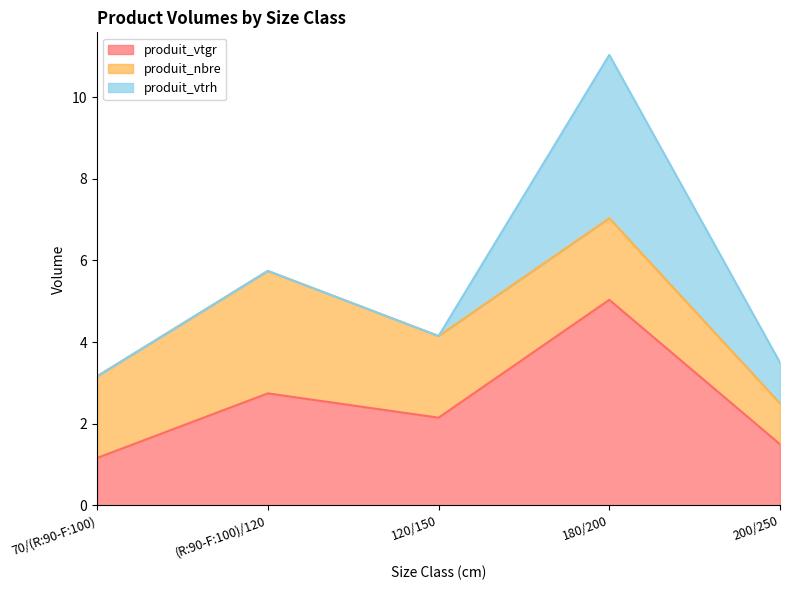

Reading left to right, transcribe all the data shown in this chart.

produit_vtgr: 70/(R:90-F:100)=1.2	(R:90-F:100)/120=2.7	120/150=2.1	180/200=5.0	200/250=1.5
produit_nbre: 70/(R:90-F:100)=2.0	(R:90-F:100)/120=3.0	120/150=2.0	180/200=2.0	200/250=1.0
produit_vtrh: 70/(R:90-F:100)=0.0	(R:90-F:100)/120=0.0	120/150=0.0	180/200=4.0	200/250=1.0